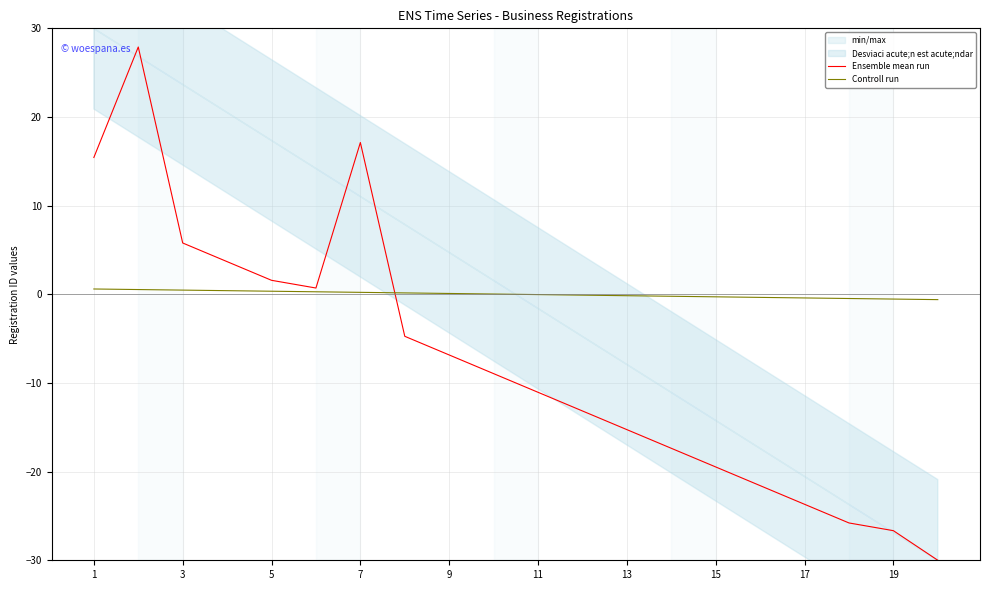

What is the maximum value for Ensemble mean run?

27.9